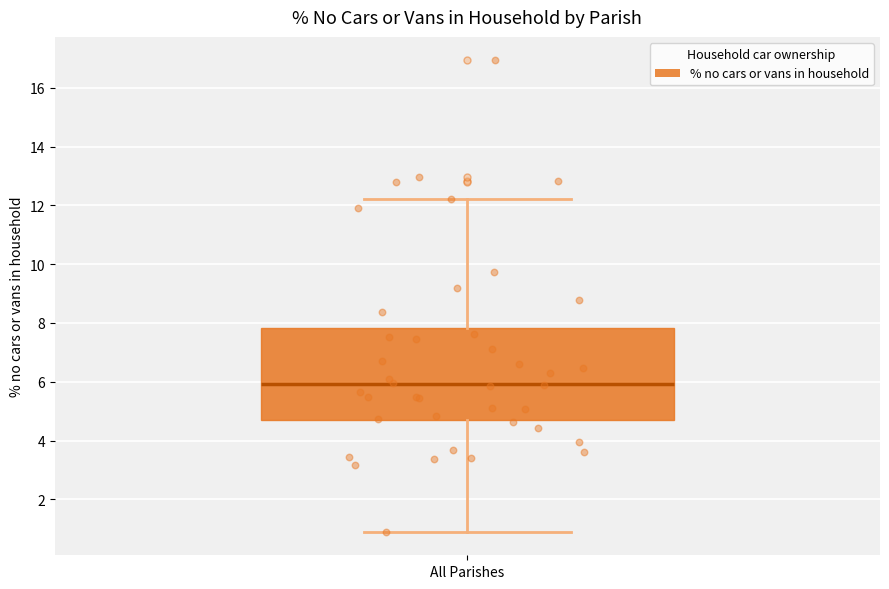

Where is the upper edge of the box for All Parishes on the y-axis? The values are not printed on the chart, so give them approximately, as read against the axis.

7.8